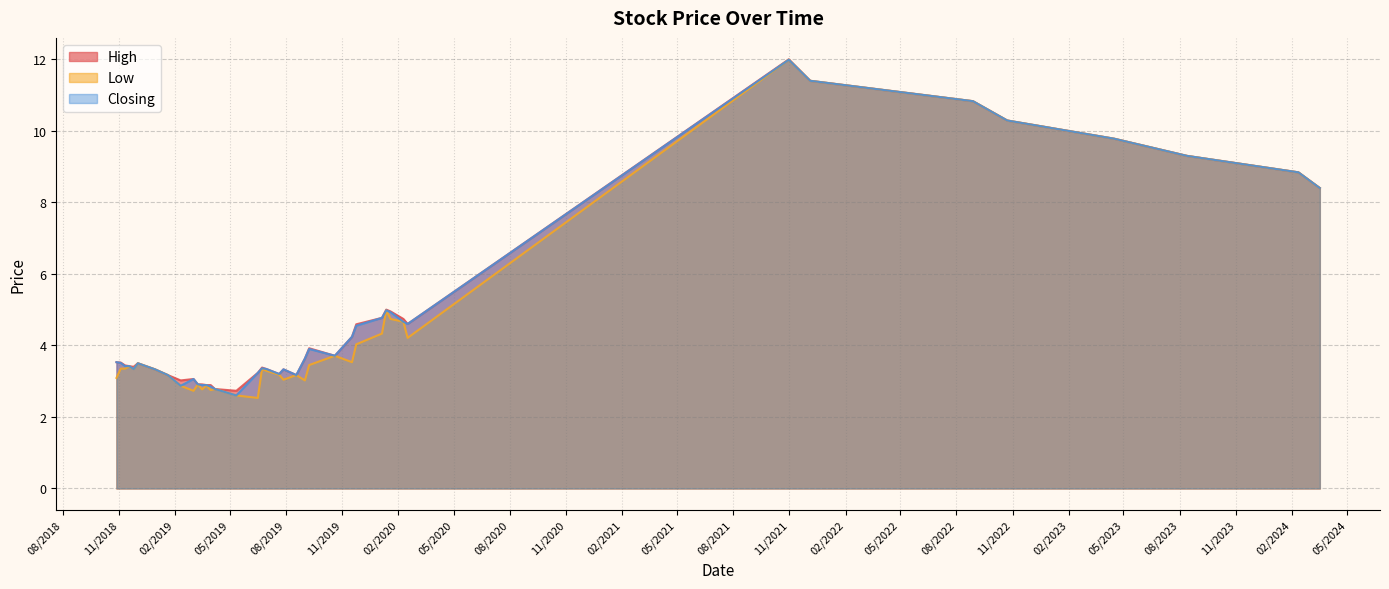

Does the chart display data point markers on the line(s)?

No